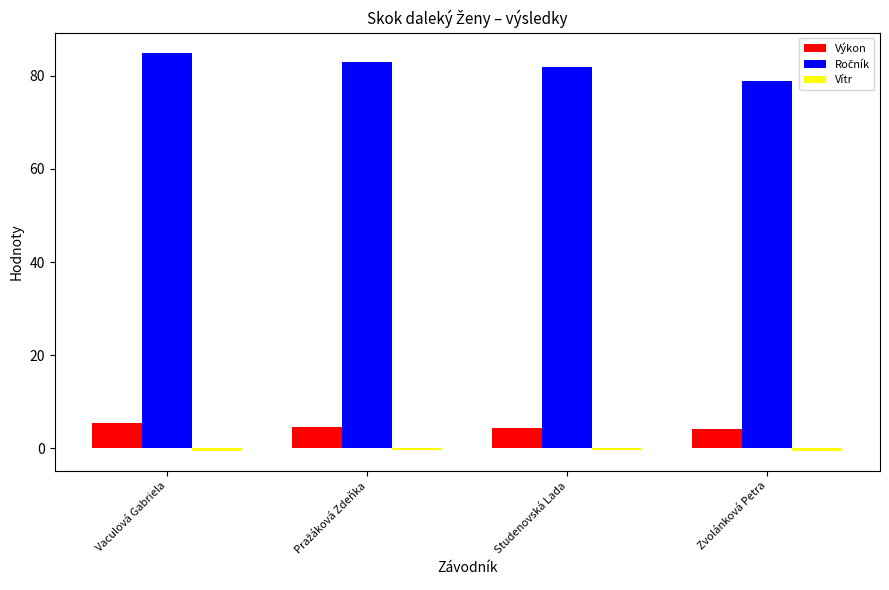

What is the approximate value of Výkon at Vaculová Gabriela?

5.4